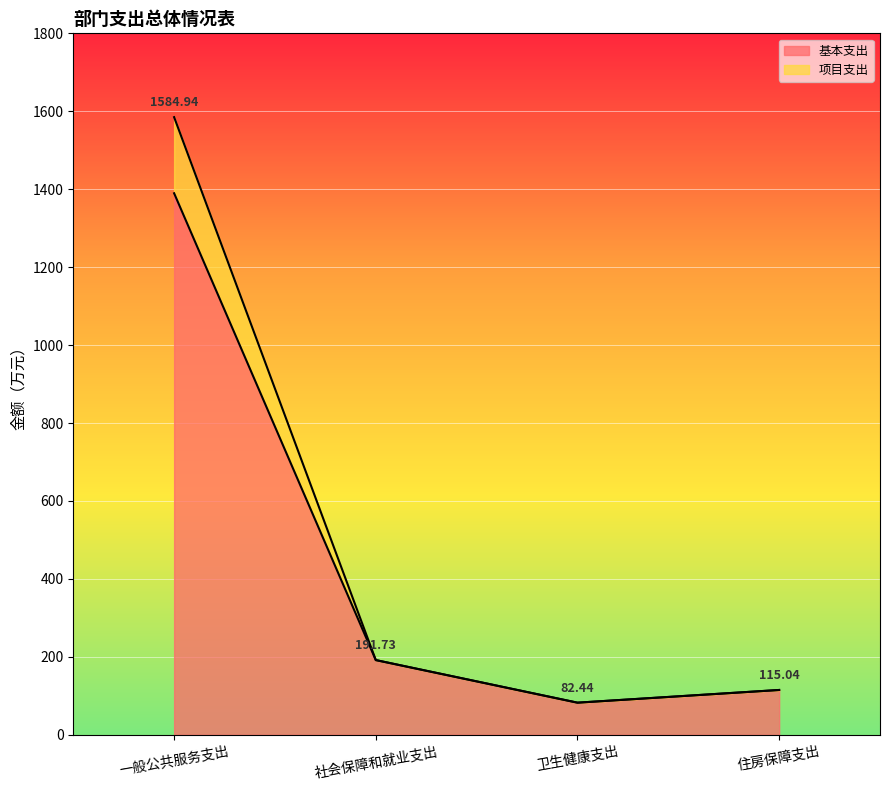

At which category does the chart reach its minimum across all series?

卫生健康支出